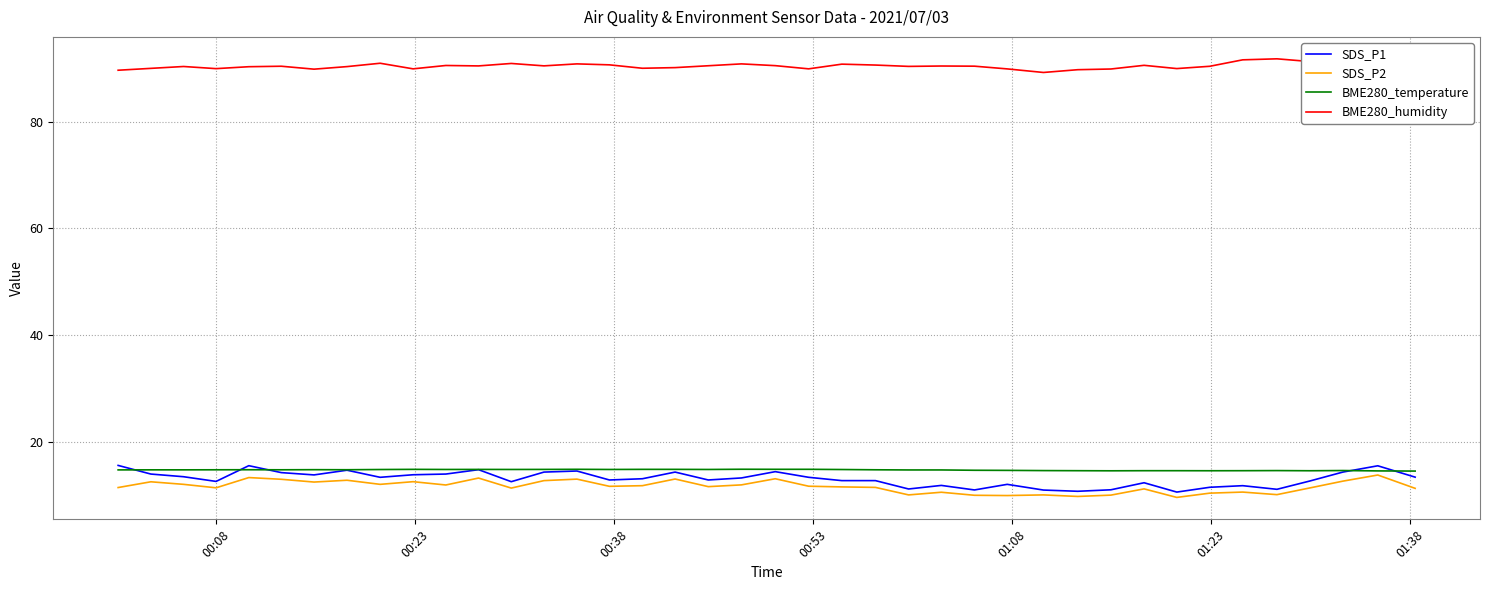

True or false: BME280_humidity and BME280_temperature cross at least once.

False